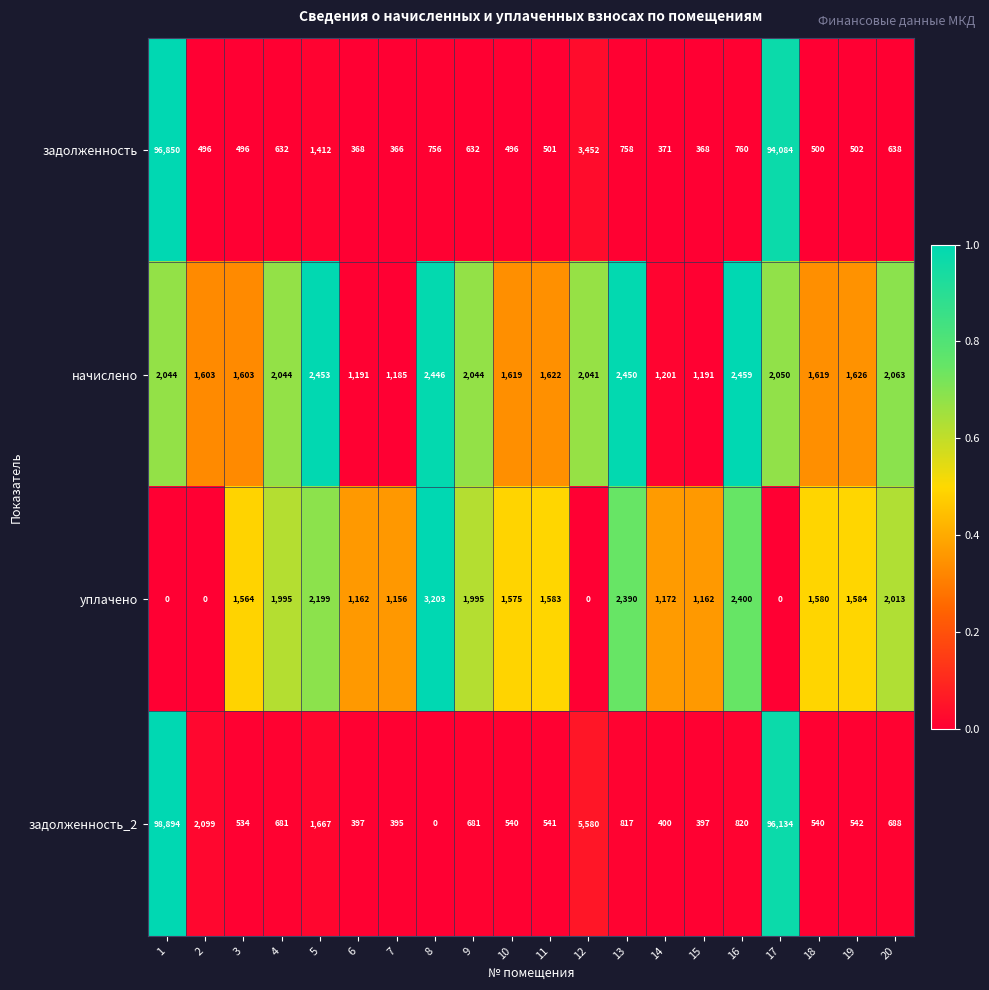

The value of начислено at 20 is 3441. True or false?

False